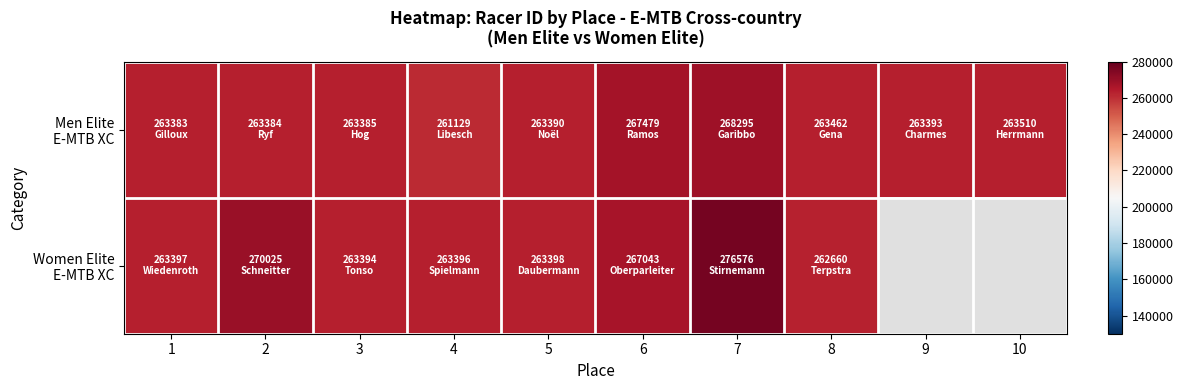

What is the difference between the second highest and minimum values in the Men Elite E-MTB XC series?

6350.0